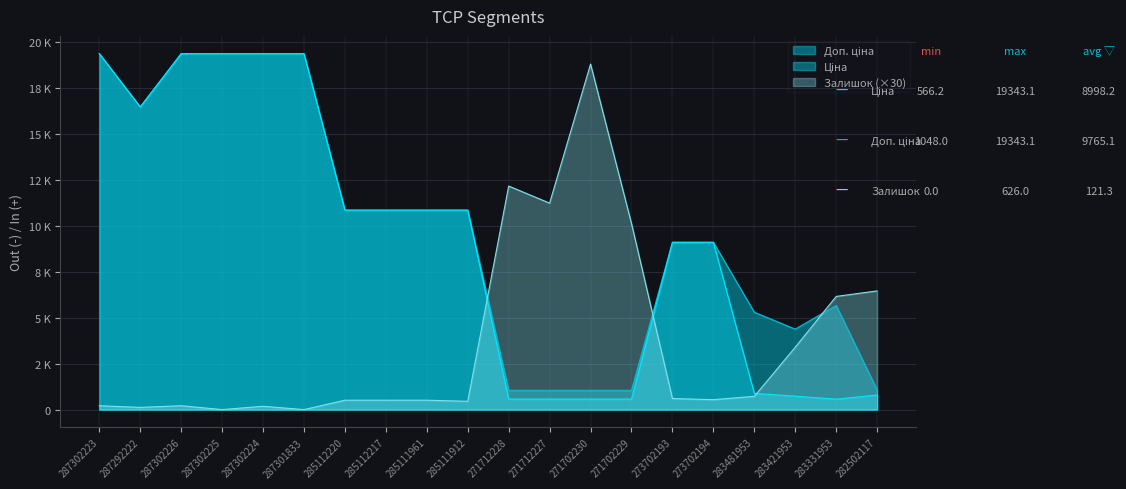

What is the difference between the maximum and minimum values in the Ціна series?

18776.9